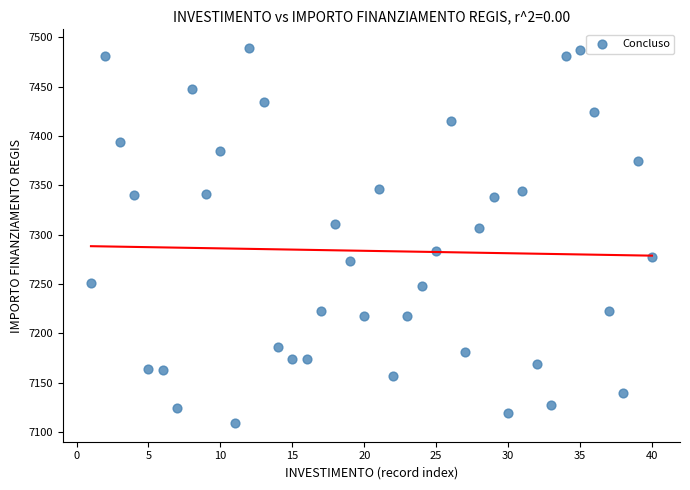

What is the range of X values (max minus min)?

39.0